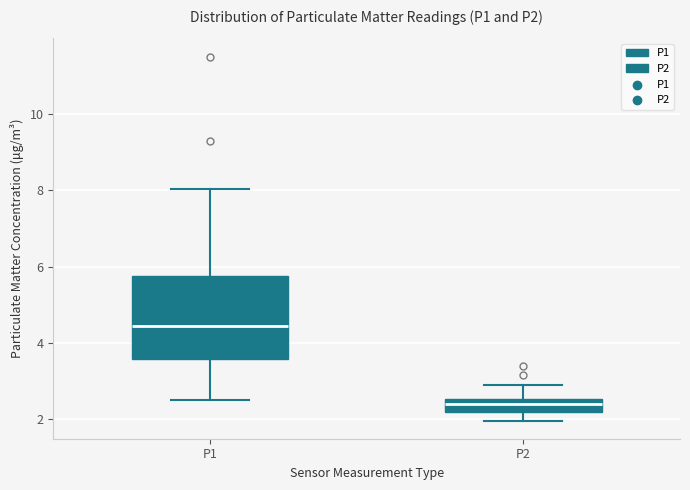

Reading left to right, transcribe this box plot: for each box, give where its median line is, the range the box spans, and where its two whiskers end, as read against the y-axis. The values are not printed on the chart, so give them approximately, as read against the axis.

P1: median 4.4, box 3.6 to 5.8, whiskers 2.6 to 8.0
P2: median 2.4, box 2.2 to 2.6, whiskers 2.0 to 3.0